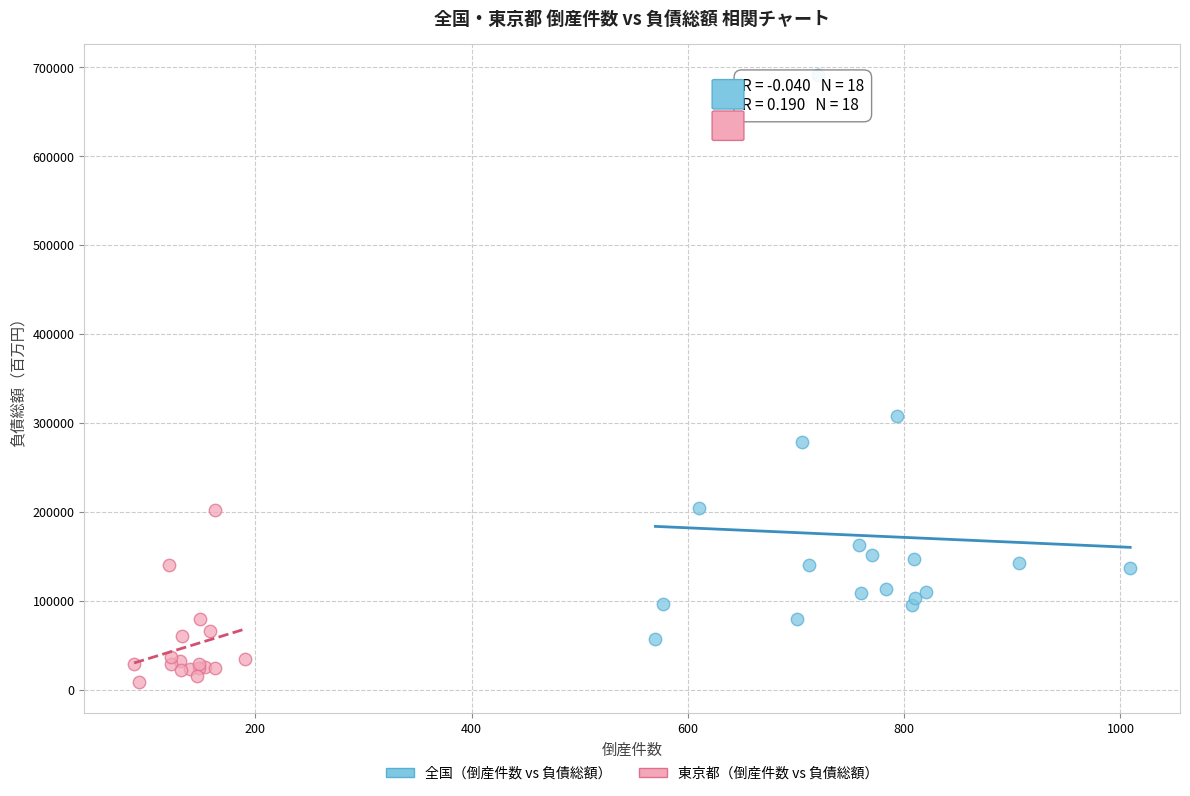

Which series contains the highest Y value?

全国（倒産件数 vs 負債総額）